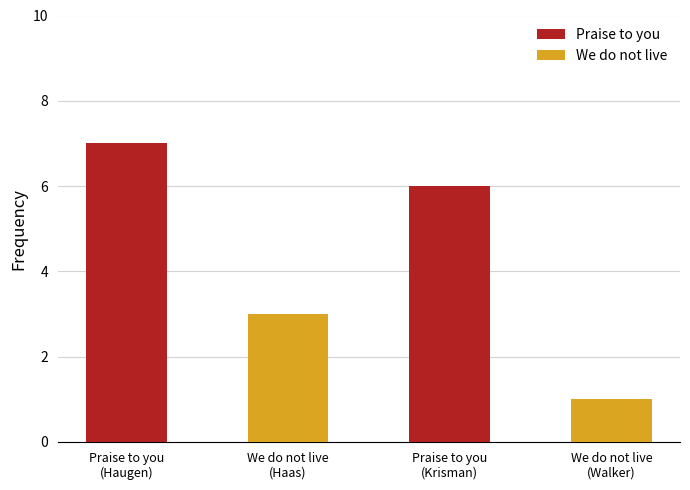

Is it true that the value at We do not live
(Walker) is 1?

True